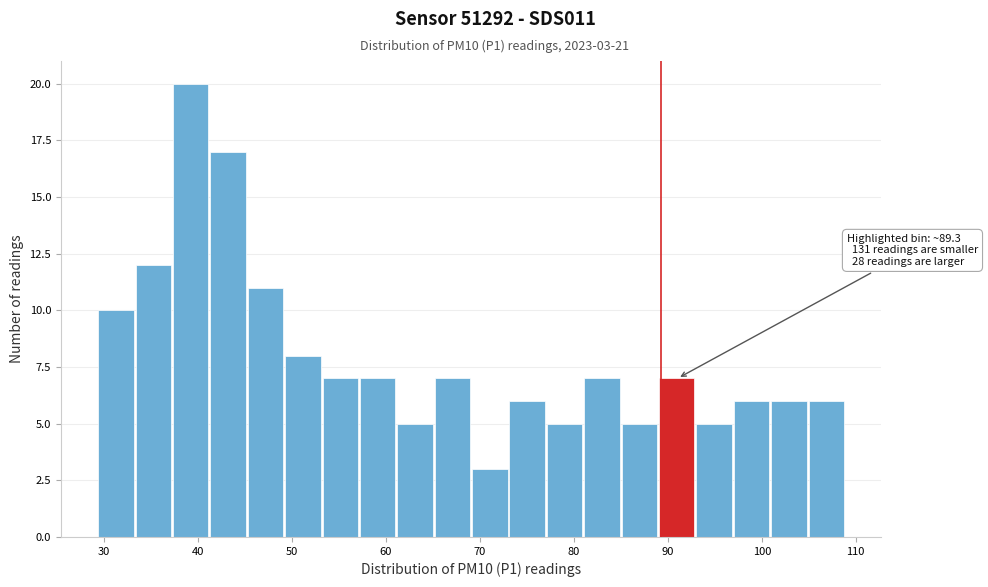

Read against the x-axis, roughly where is the centre of the tallest bar?

39